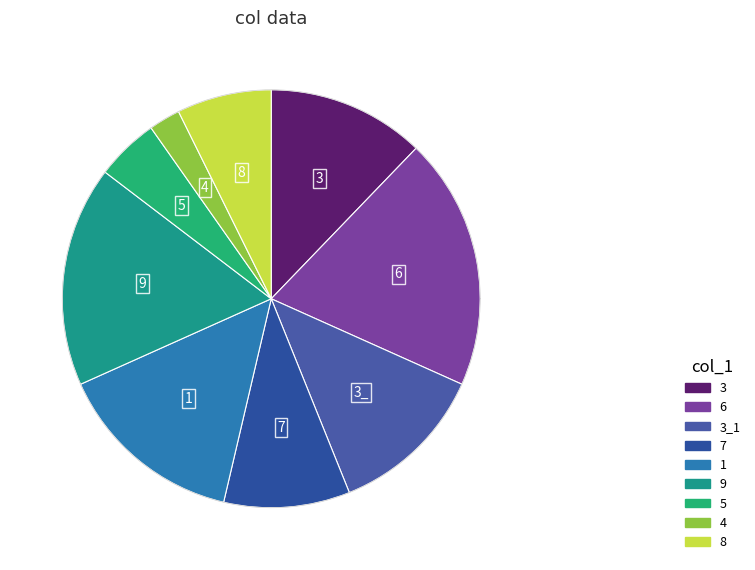

Which slice is the smallest?

4